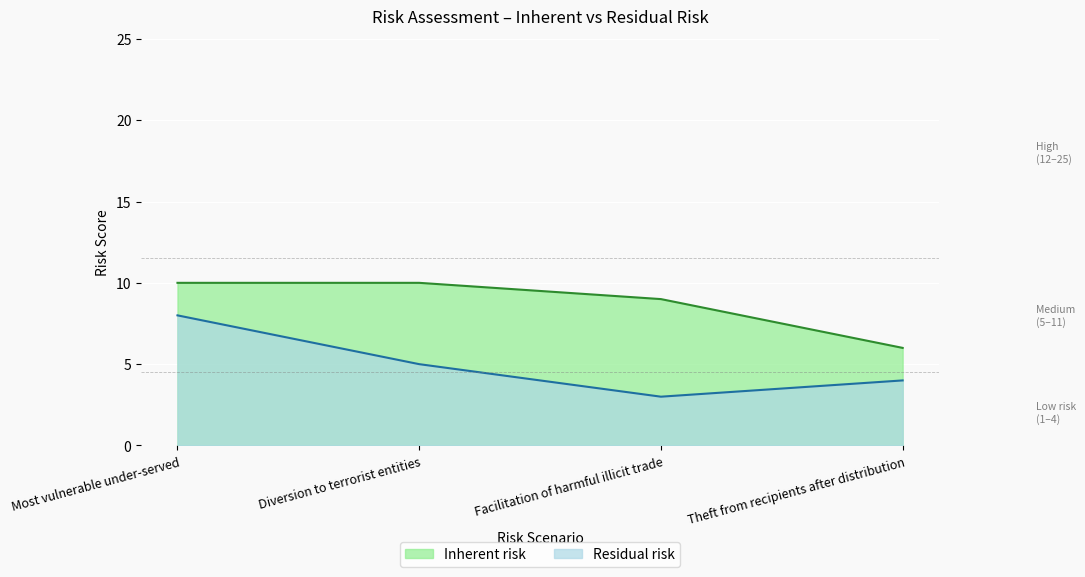

The value of Residual risk at Facilitation of harmful illicit trade is 5. True or false?

False